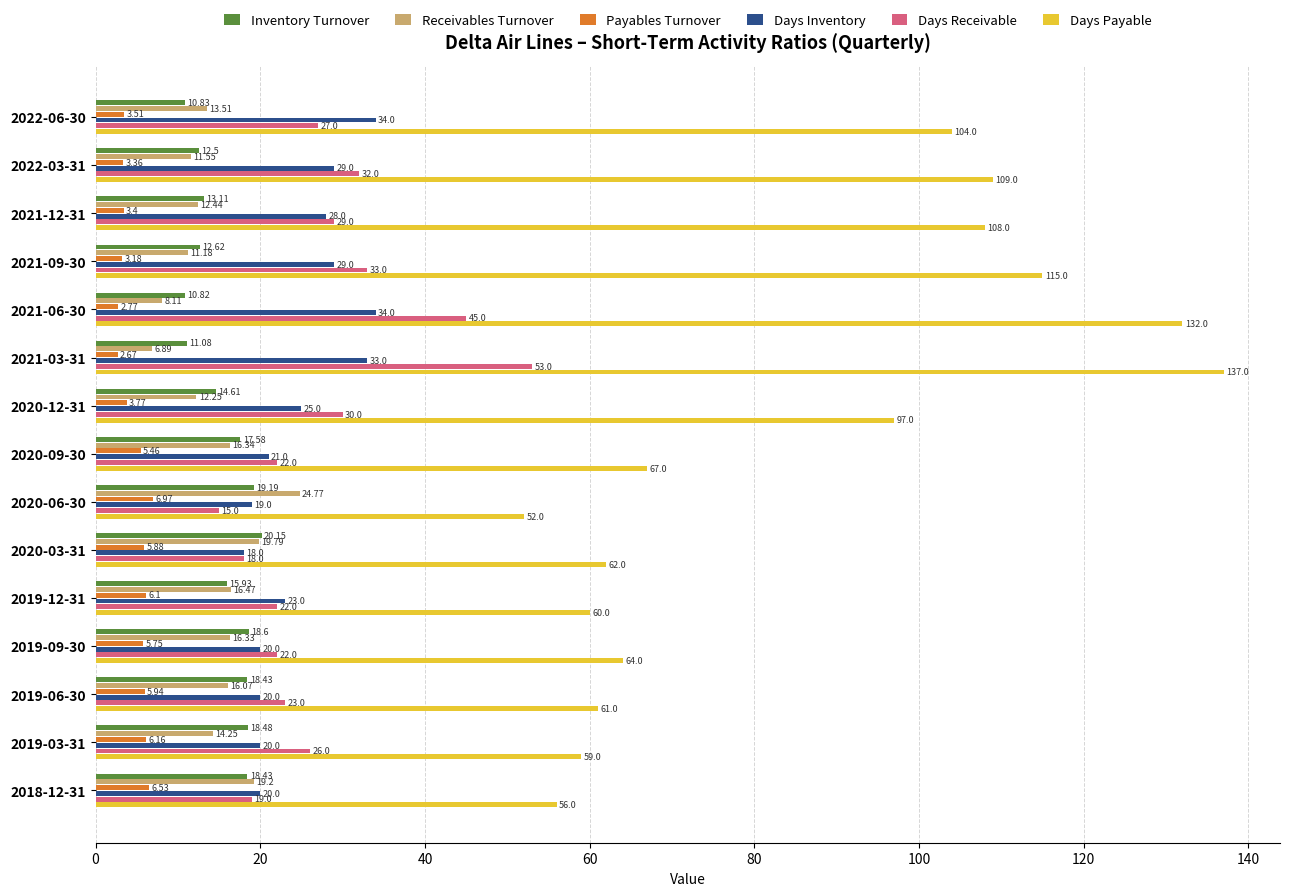

What is the difference between the highest and lowest values at 2019-12-31?

53.9